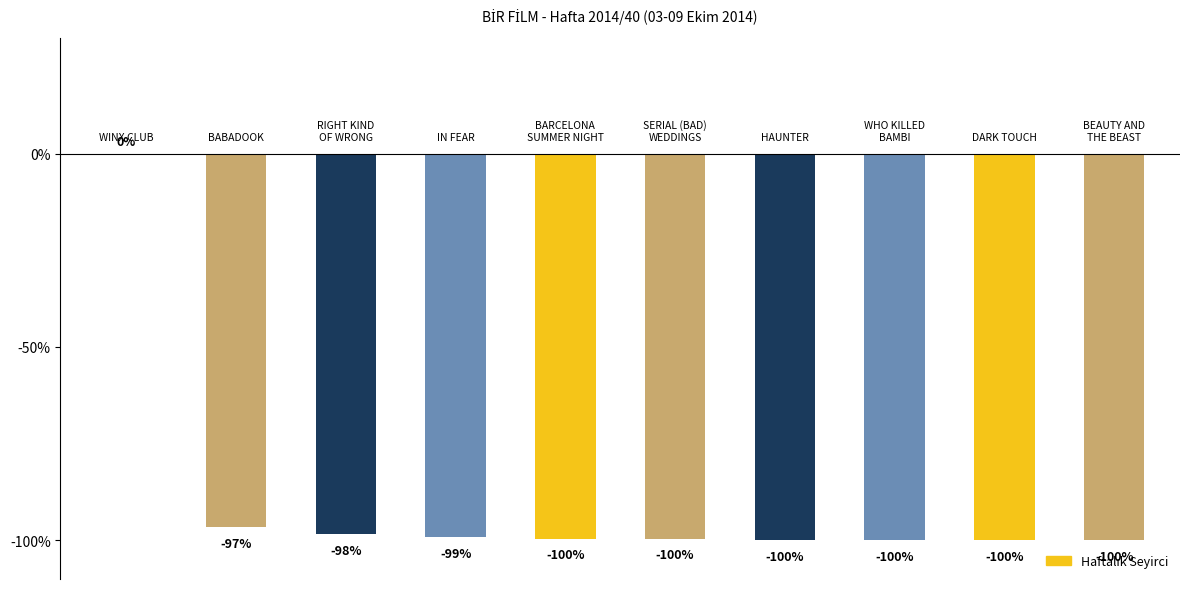

Reading right to left, extract all data points from this chart.

9=-100.0	8=-100.0	7=-100.0	6=-99.9	5=-99.6	4=-99.5	3=-99.2	2=-98.5	1=-96.7	0=0.0